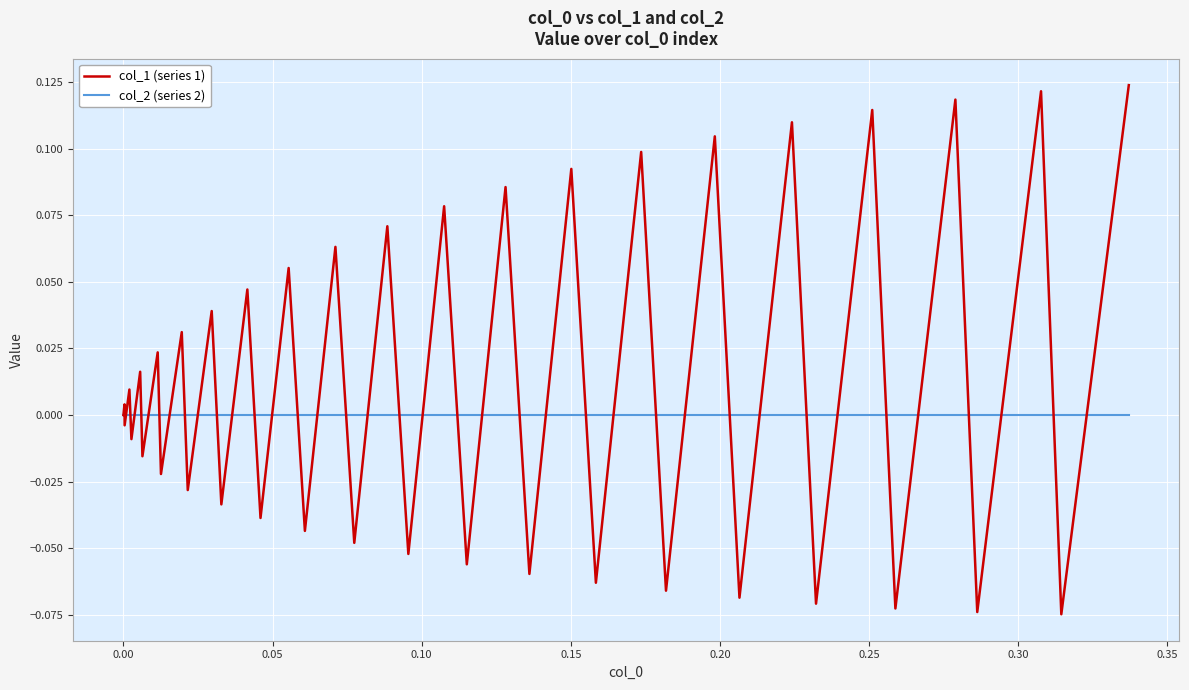

Which series has the largest range (max minus min)?

col_1 (series 1)